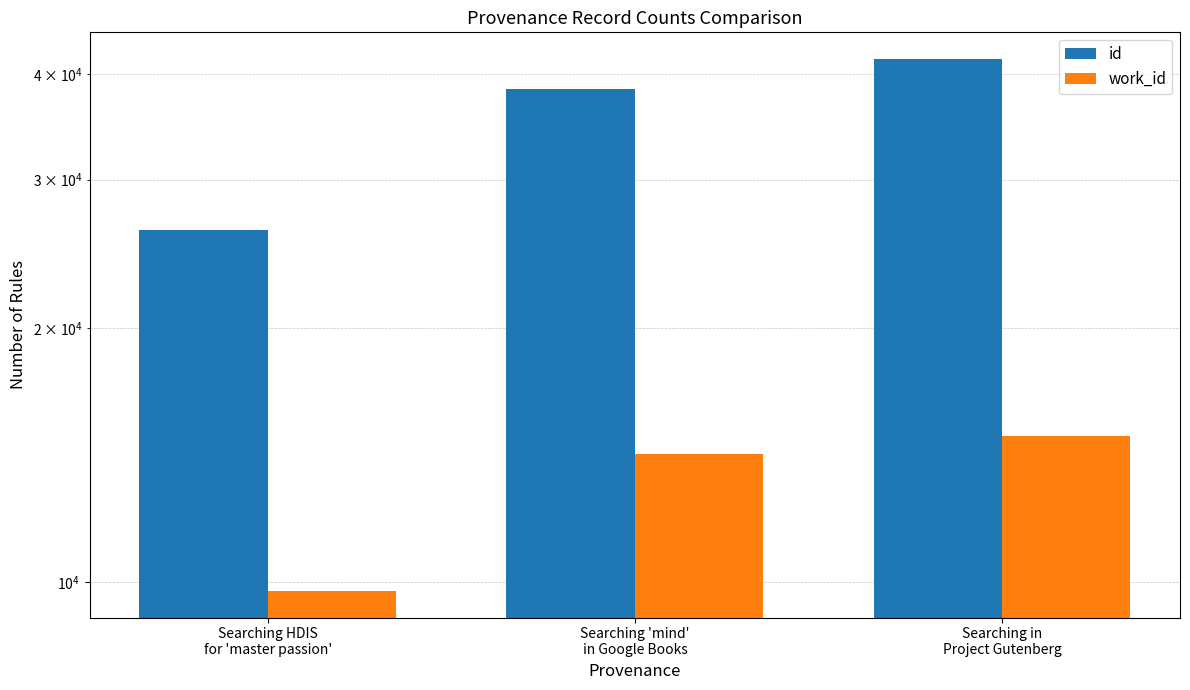

Is it true that work_id equals 14194 at Searching 'mind'
in Google Books?

True